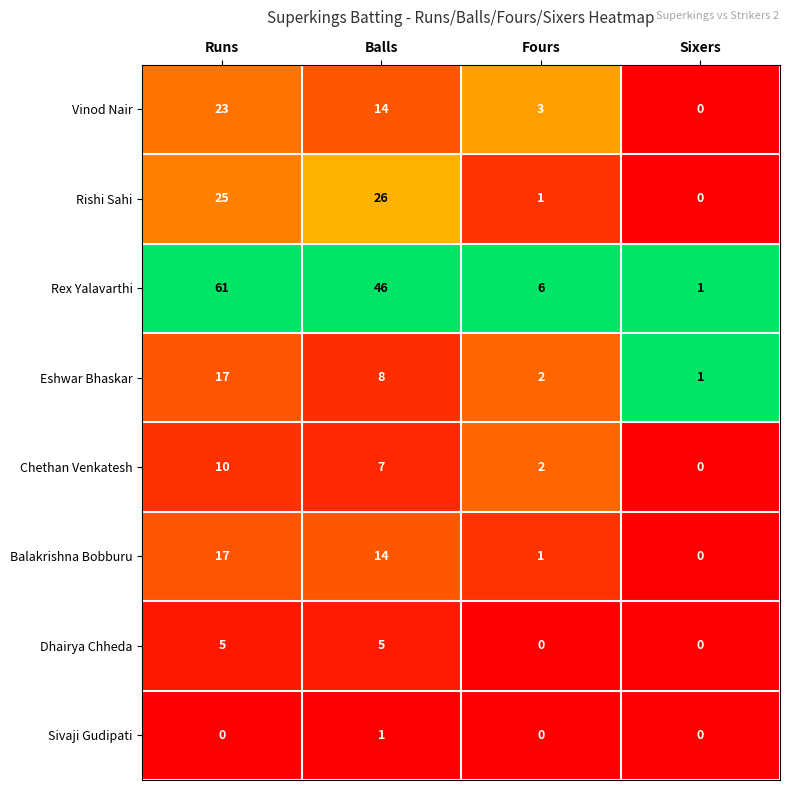

What is the average value of the Eshwar Bhaskar series?

7